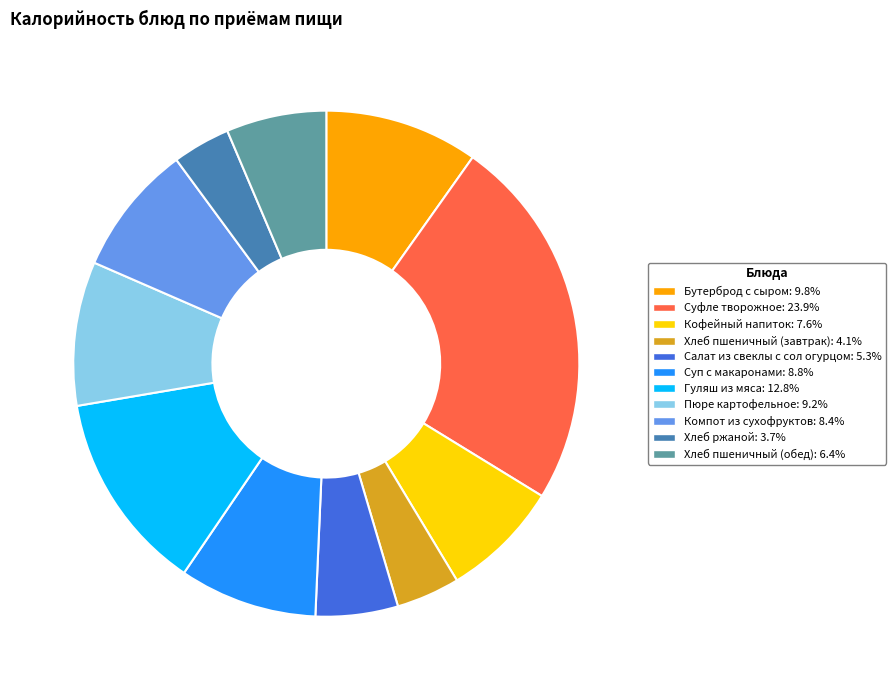

Do Хлеб пшеничный (обед) and Хлеб ржаной together represent more than half of the pie?

No